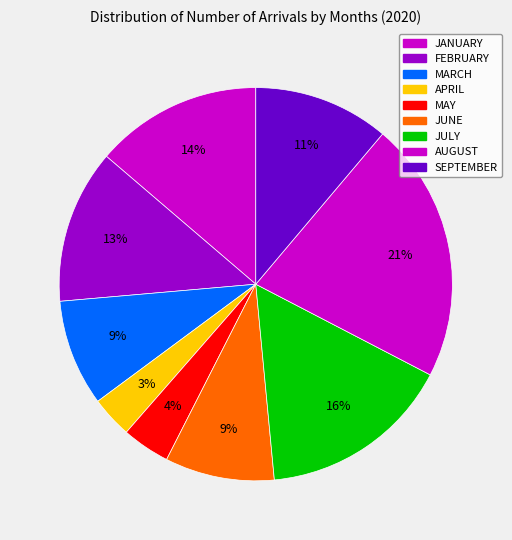

What is the change in value from JULY to SEPTEMBER?

-513569